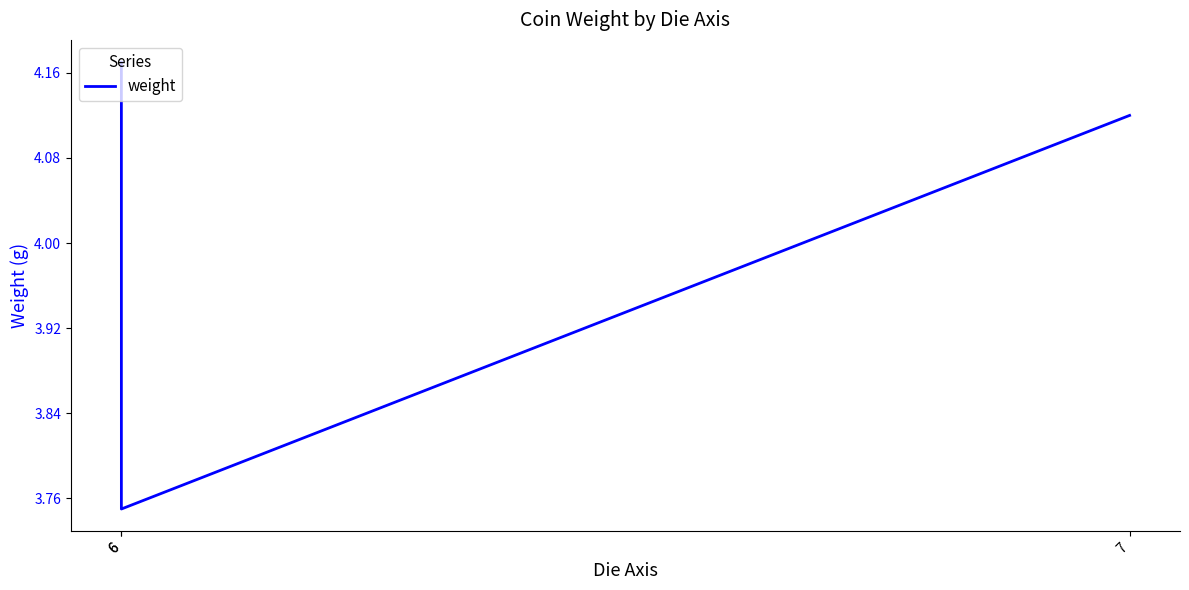

What is the ratio of the value at 6 to the value at 7?

0.9